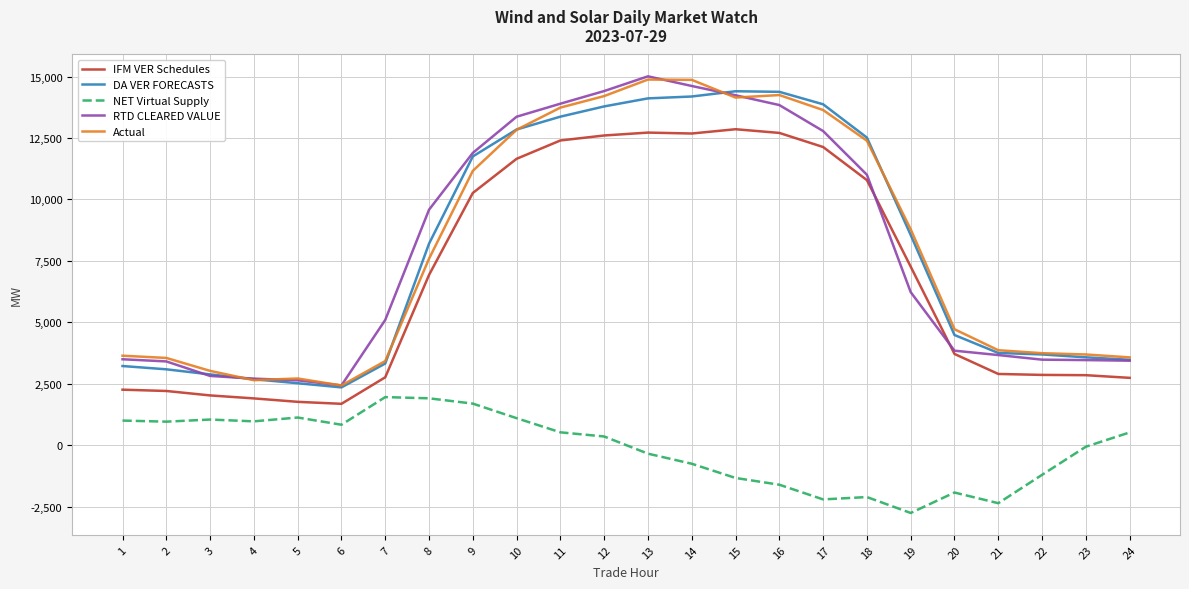

What is the greatest value displayed?

15008.6